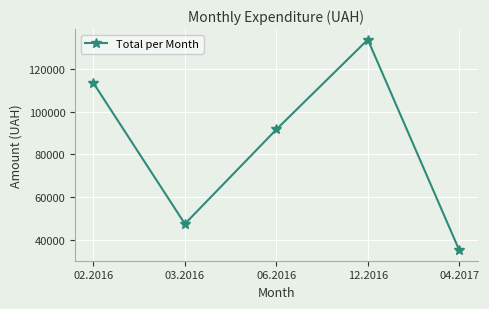

Where is the data nearest to the value 84409?

06.2016